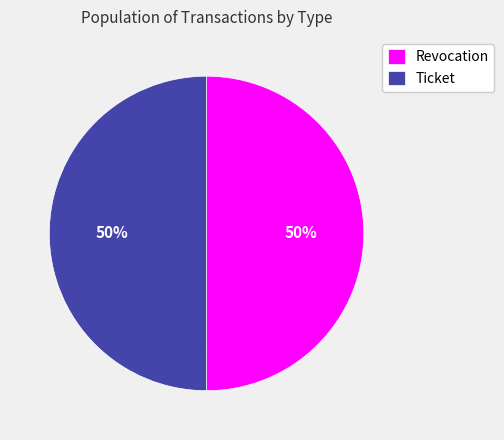

Is it true that Revocation is 50% of the pie?

True